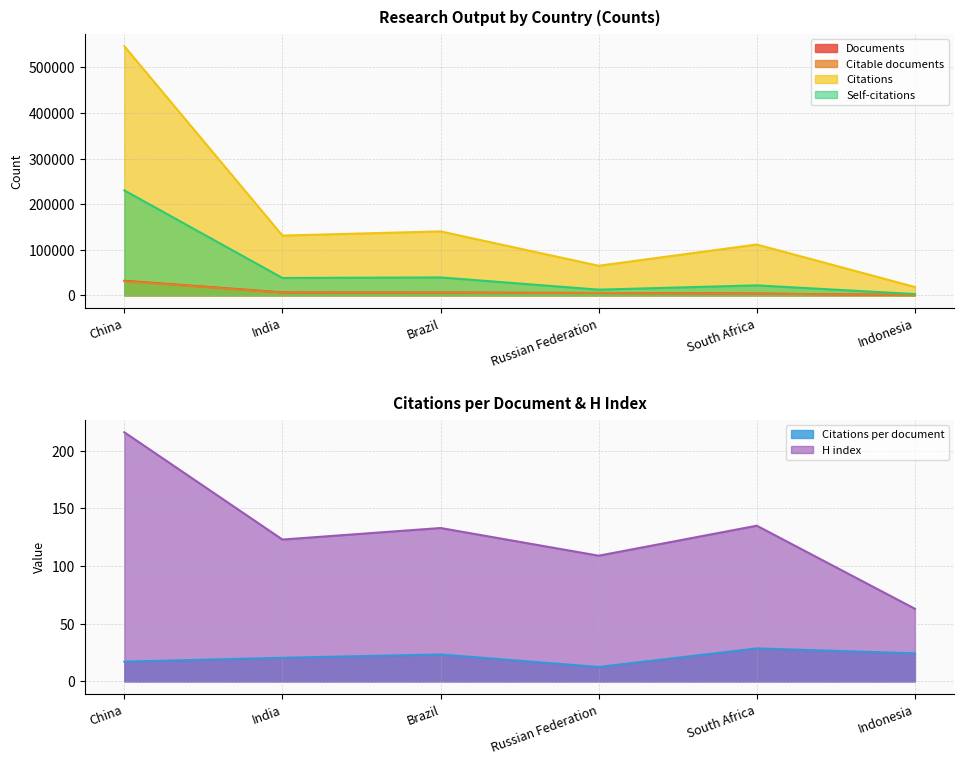

Which category has the lowest value in the Citable documents series?

Indonesia